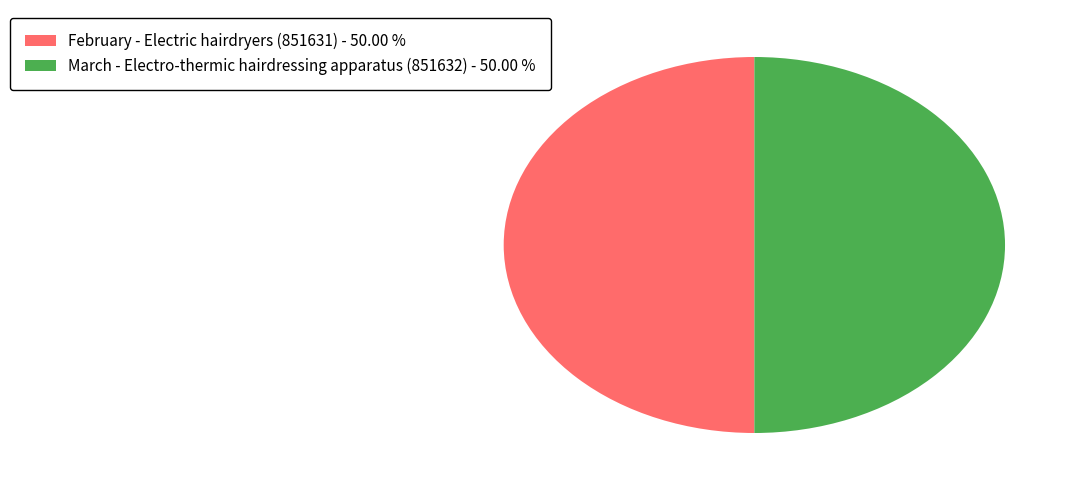

What is the ratio of the value at February - Electric hairdryers (851631) - 50.00 % to the value at March - Electro-thermic hairdressing apparatus (851632) - 50.00 %?

1.0